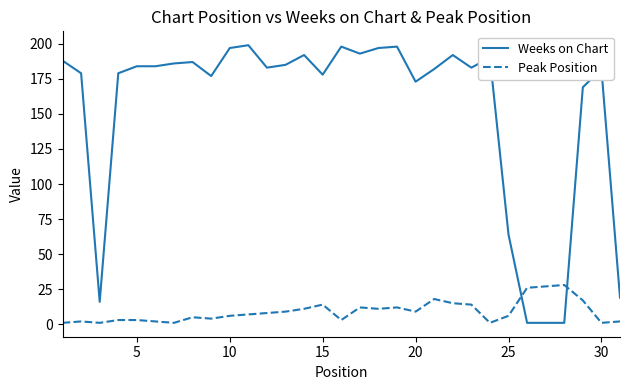

List the series in order of their peak value, highest first.

Weeks on Chart, Peak Position